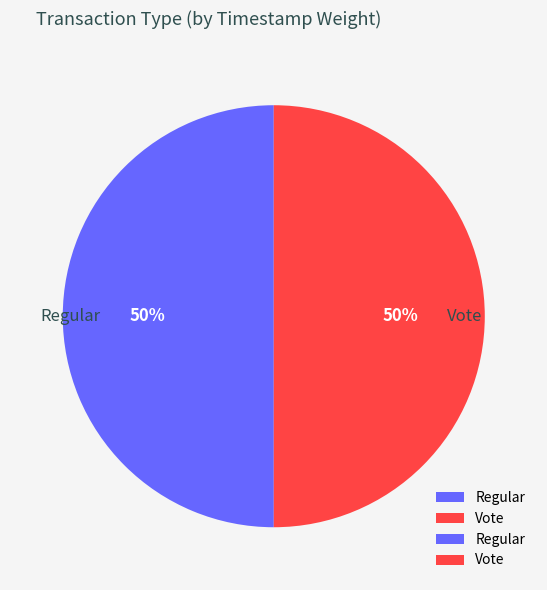

To the nearest percent, what portion does Regular represent?

50%